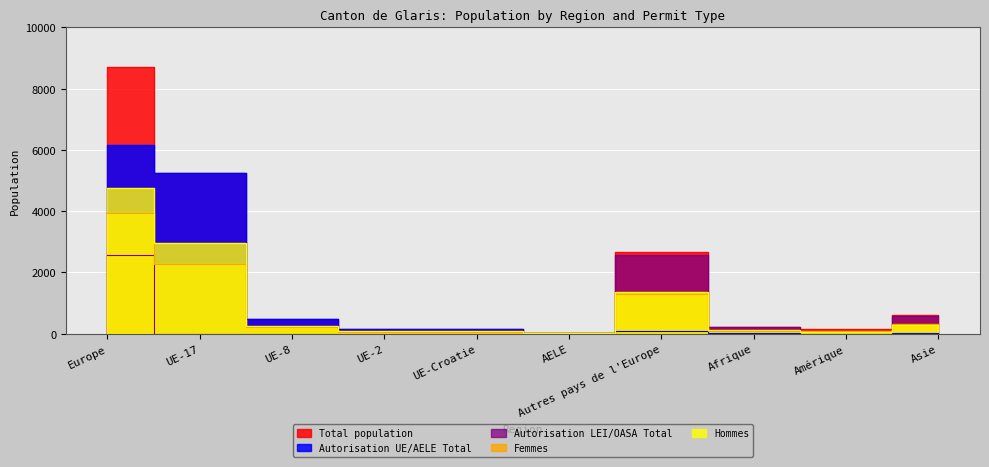

Which series has the largest range (max minus min)?

Total population